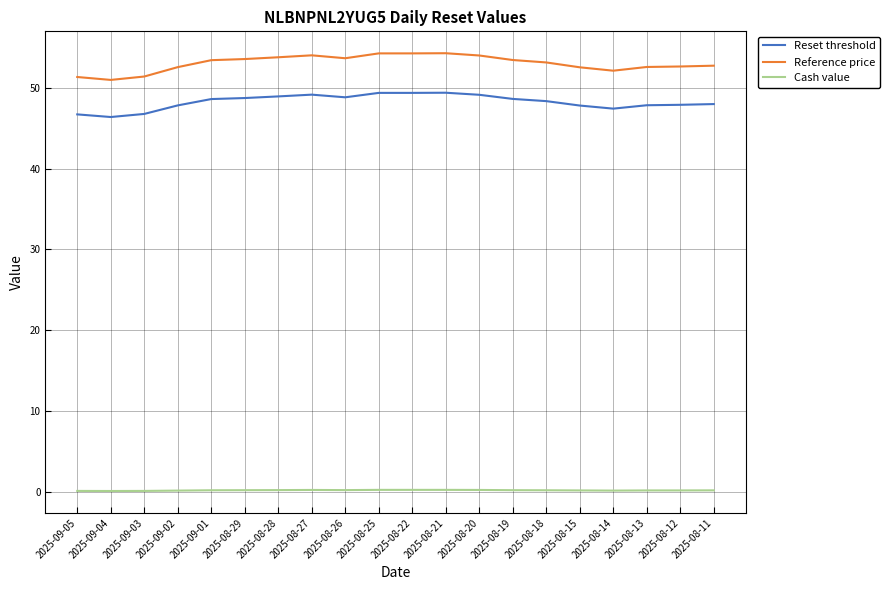

What is the highest value of the Reference price series?

54.3